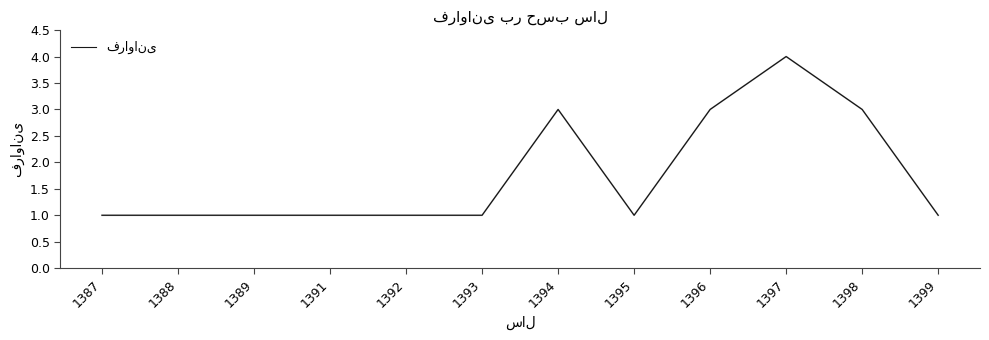

The value at 1388 is 0. True or false?

False